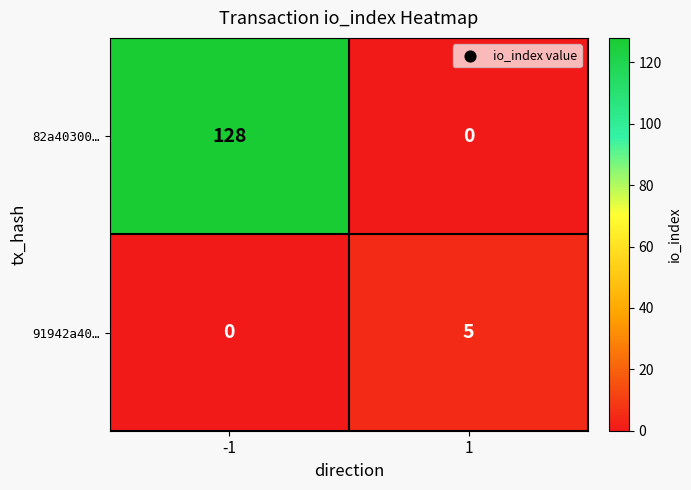

List the series in order of their overall mean, lowest first.

91942a40…, 82a40300…